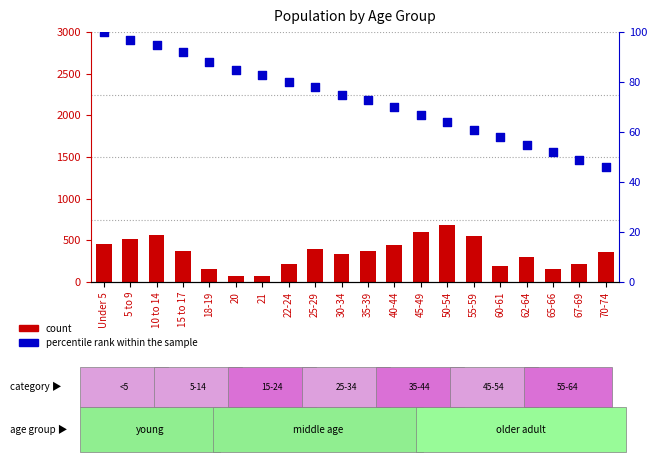

Which series reaches the minimum Y coordinate?

percentile rank within the sample